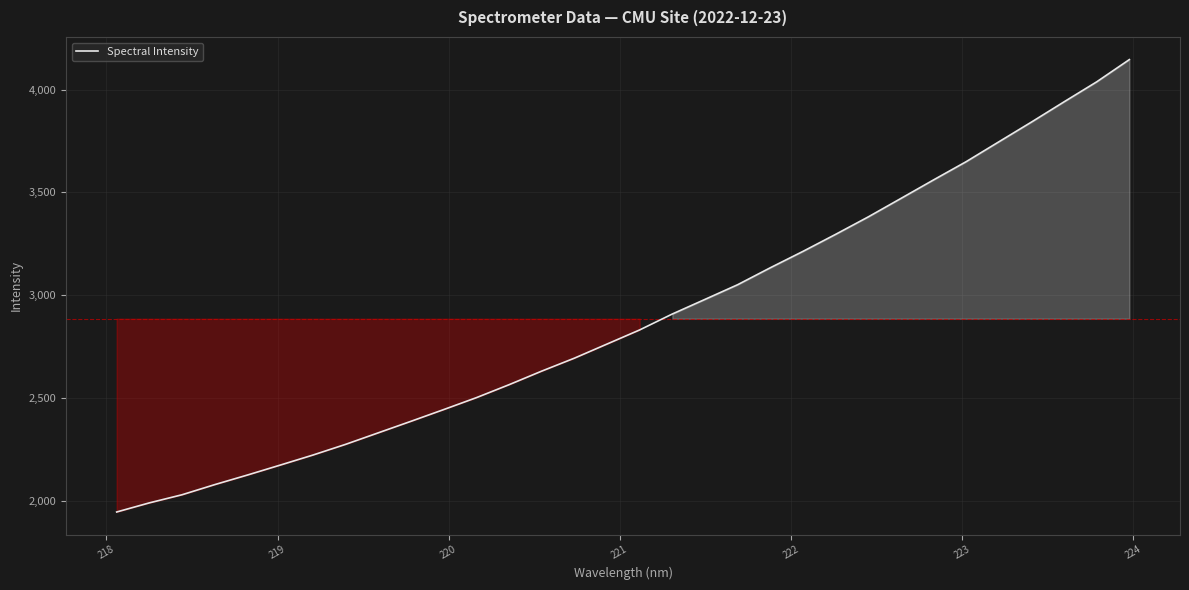

What is the smallest value displayed?

1946.5